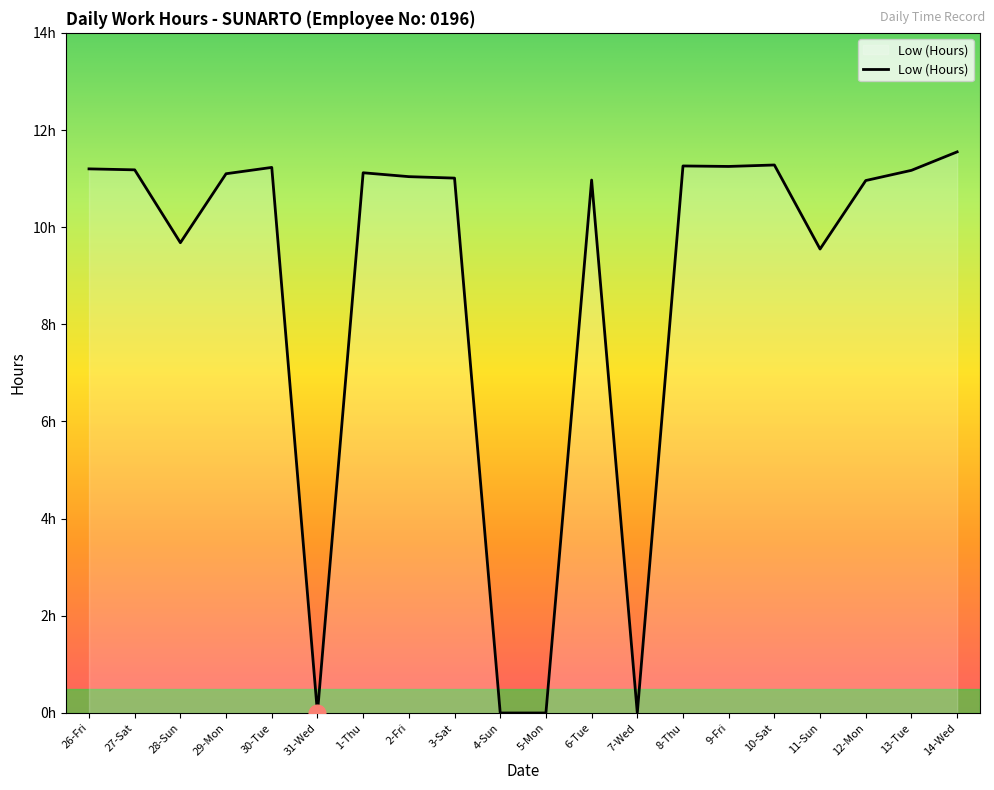

Does the chart display data point markers on the line(s)?

No